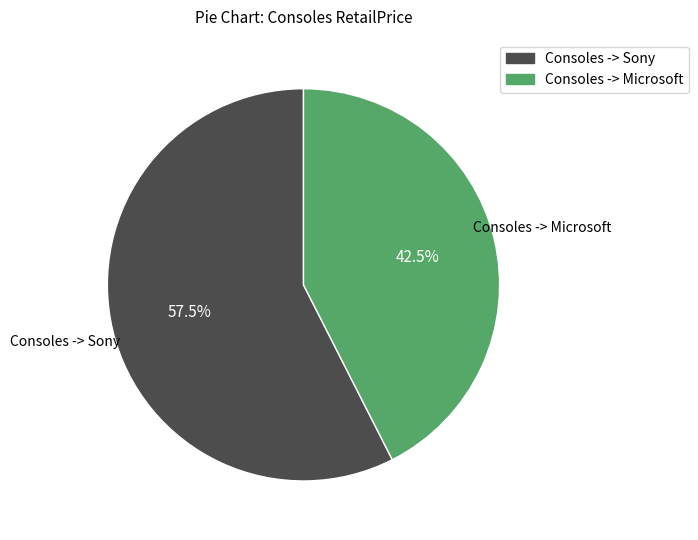

What is the smallest slice in the pie chart?

Consoles -> Microsoft